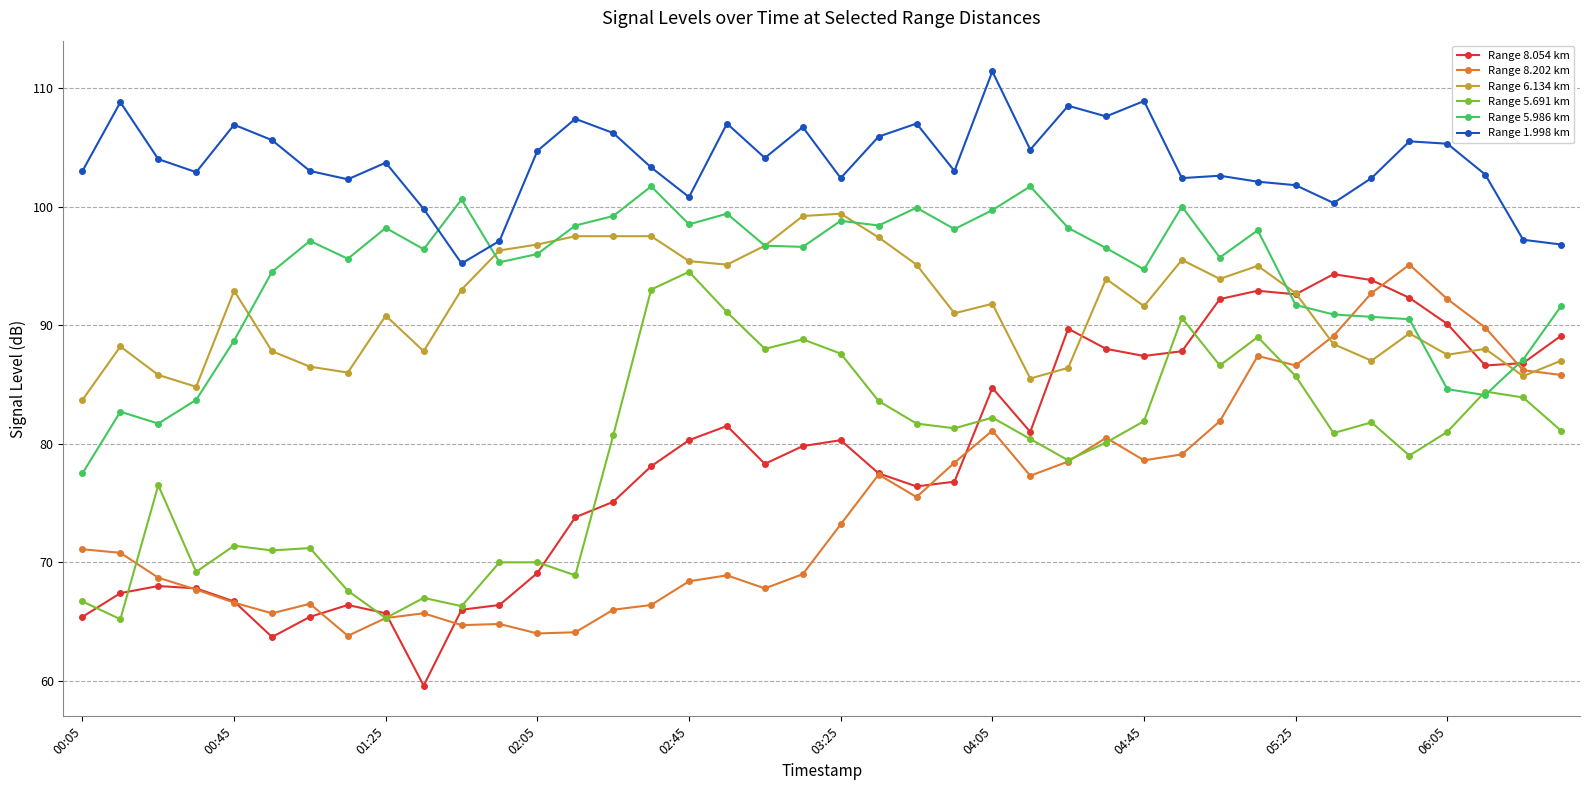

True or false: Range 8.054 km and Range 1.998 km cross at least once.

False